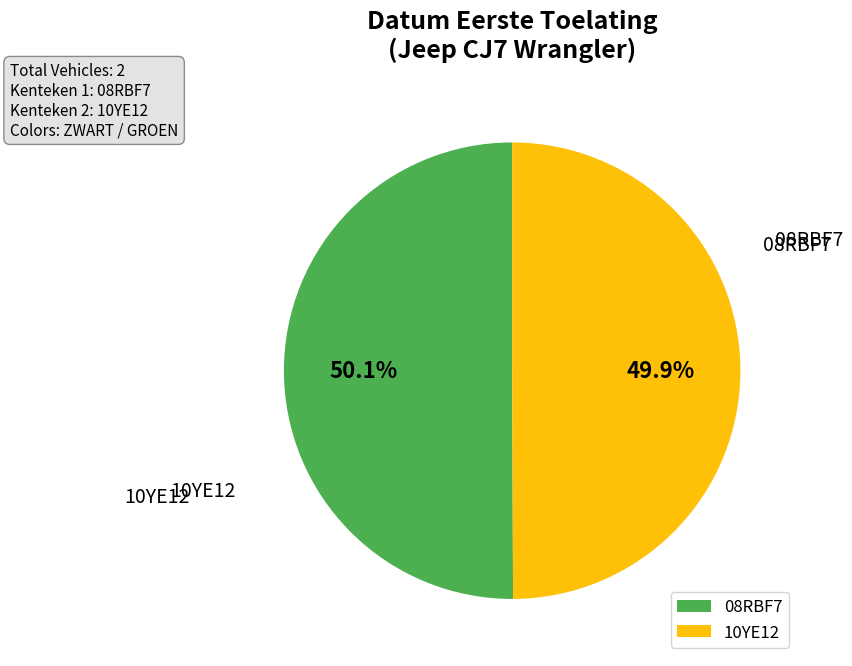

Combined, do 08RBF7 and 10YE12 account for over 50%?

Yes